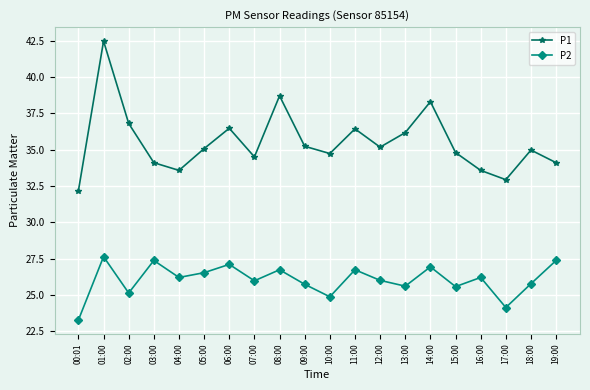

True or false: P2 and P1 cross at least once.

False